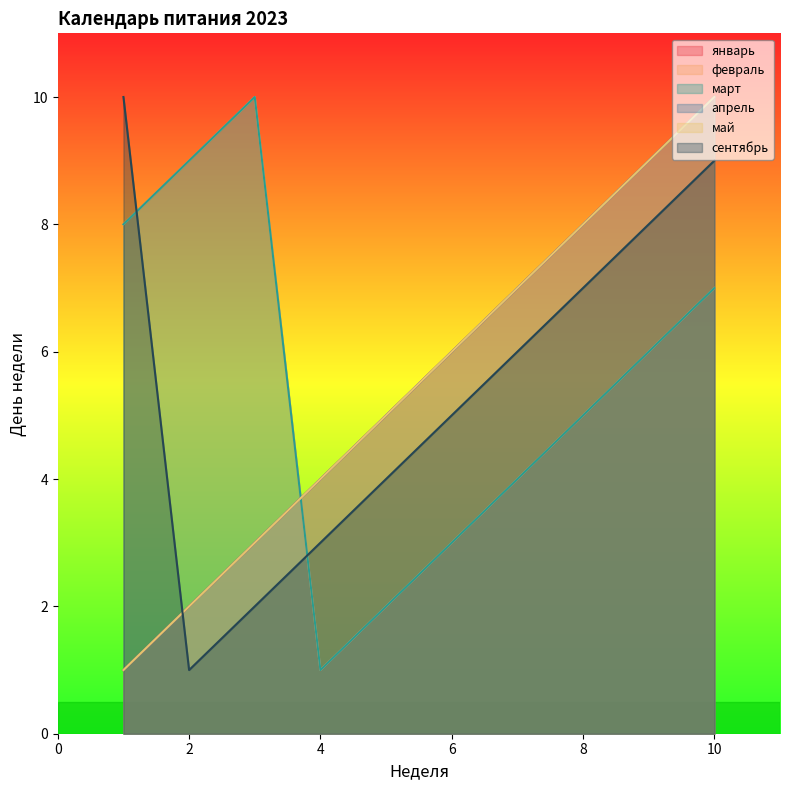

What is the value of the март point at the 3rd from the left?

10